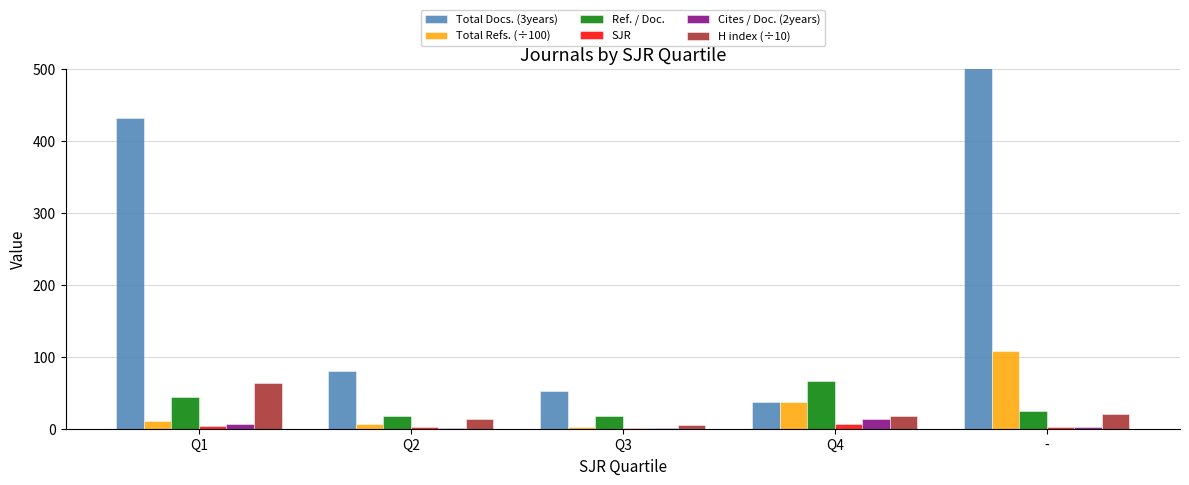

True or false: H index (÷10) has a value of 5.2 at Q3.

True